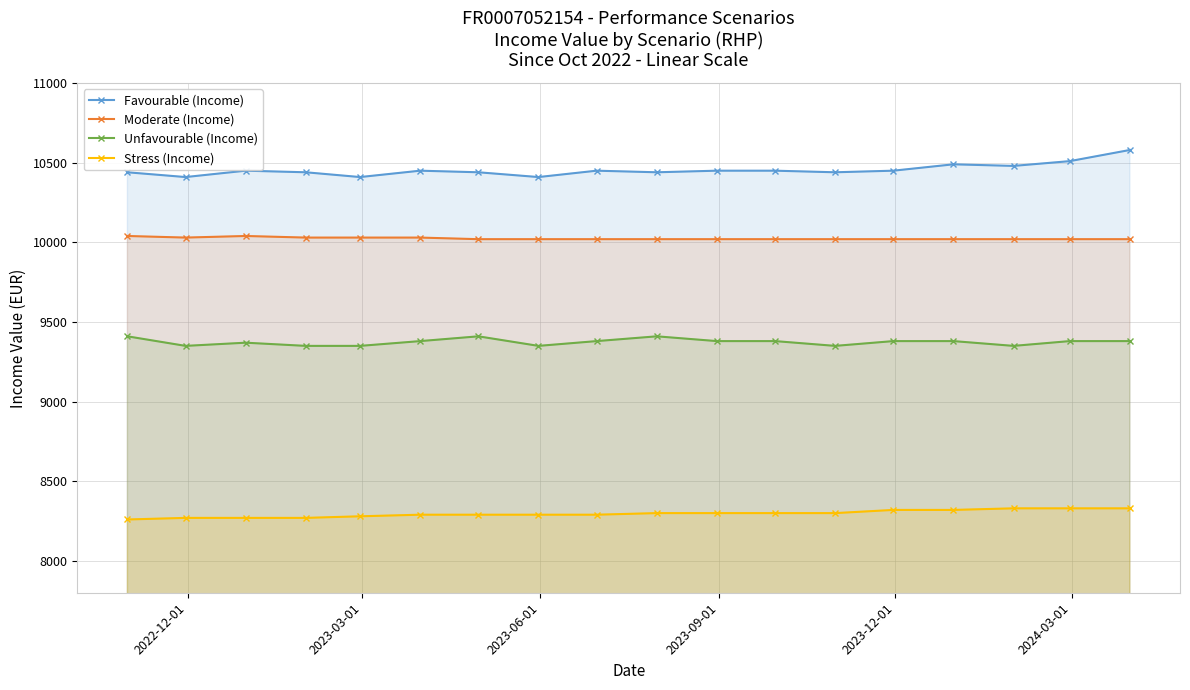

What is the sum of all Favourable (Income) values?

188190